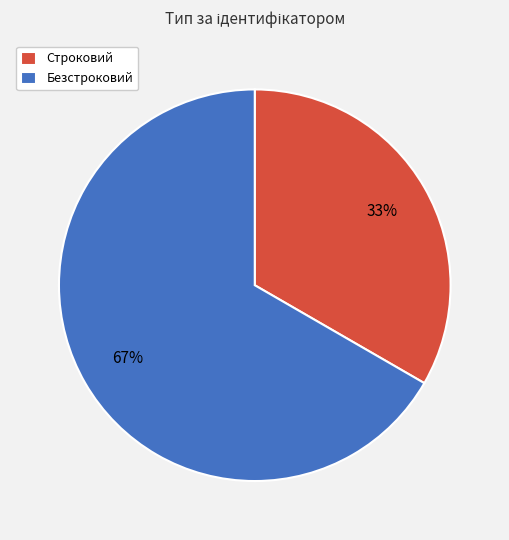

To the nearest percent, what is the combined percentage of Строковий and Безстроковий?

100%